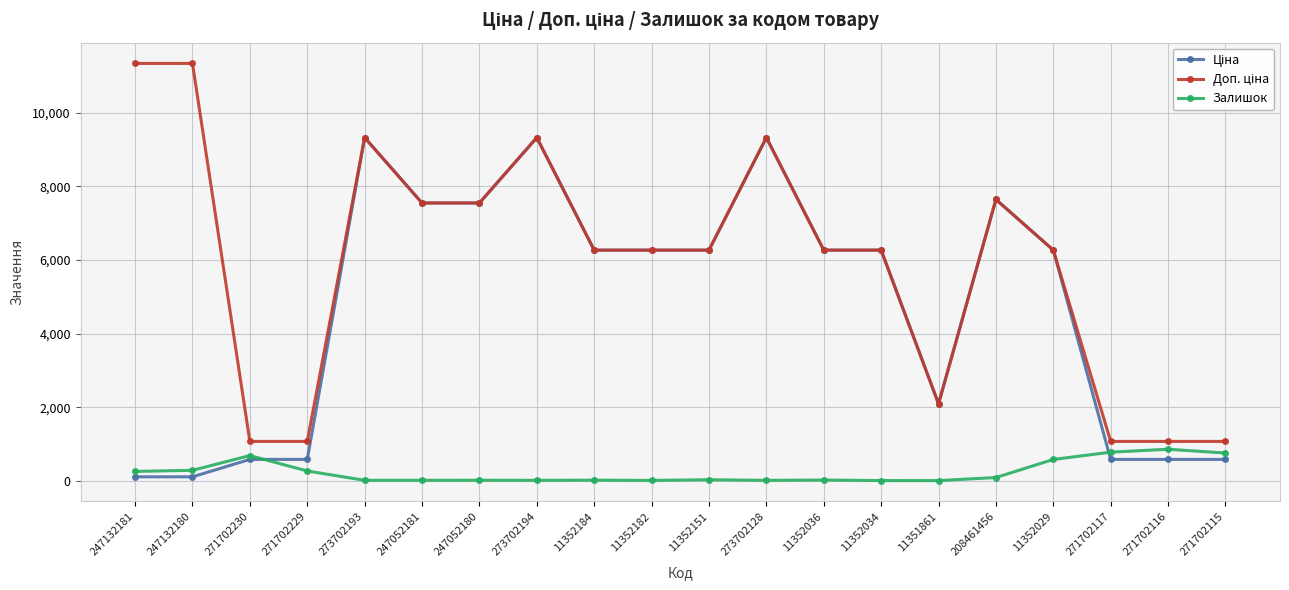

The value of Залишок at 271702230 is 690.0. True or false?

True